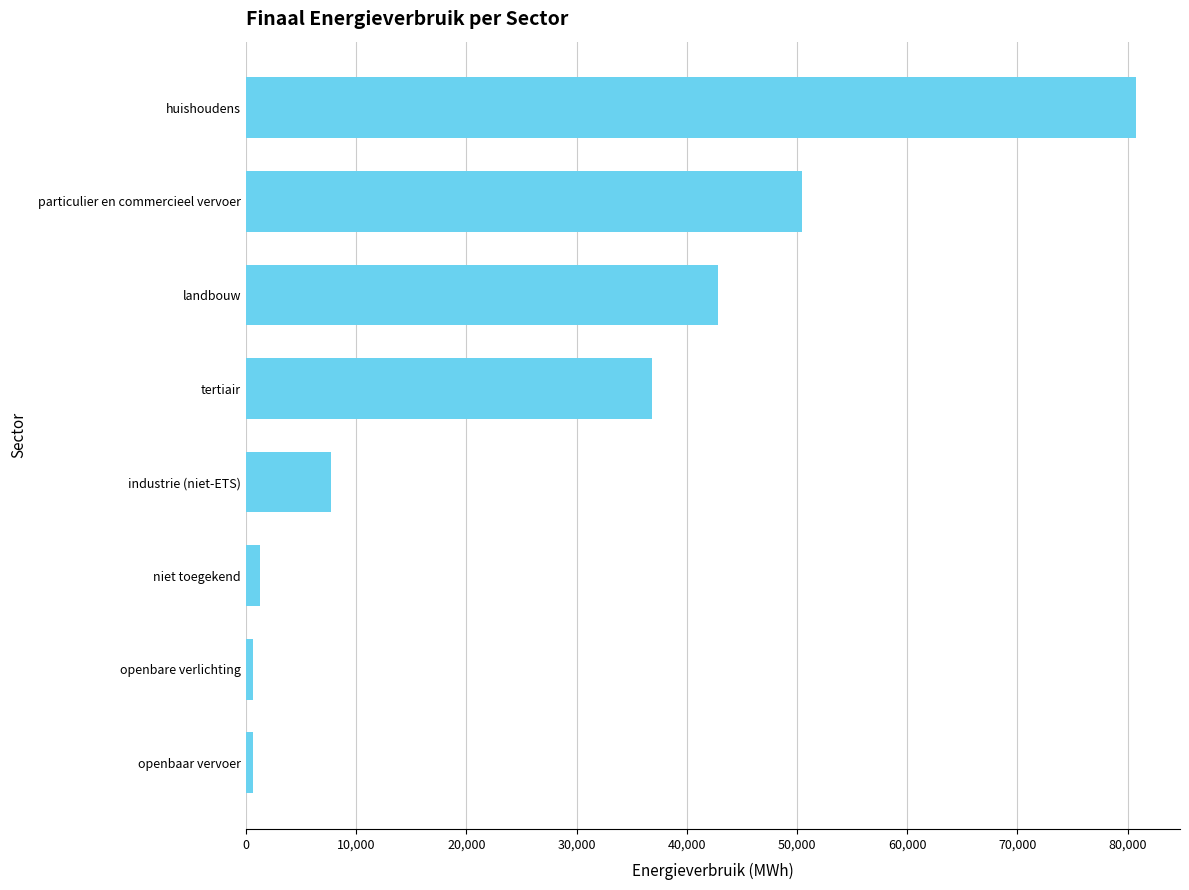

True or false: the data shows 16391.1 at landbouw.

False